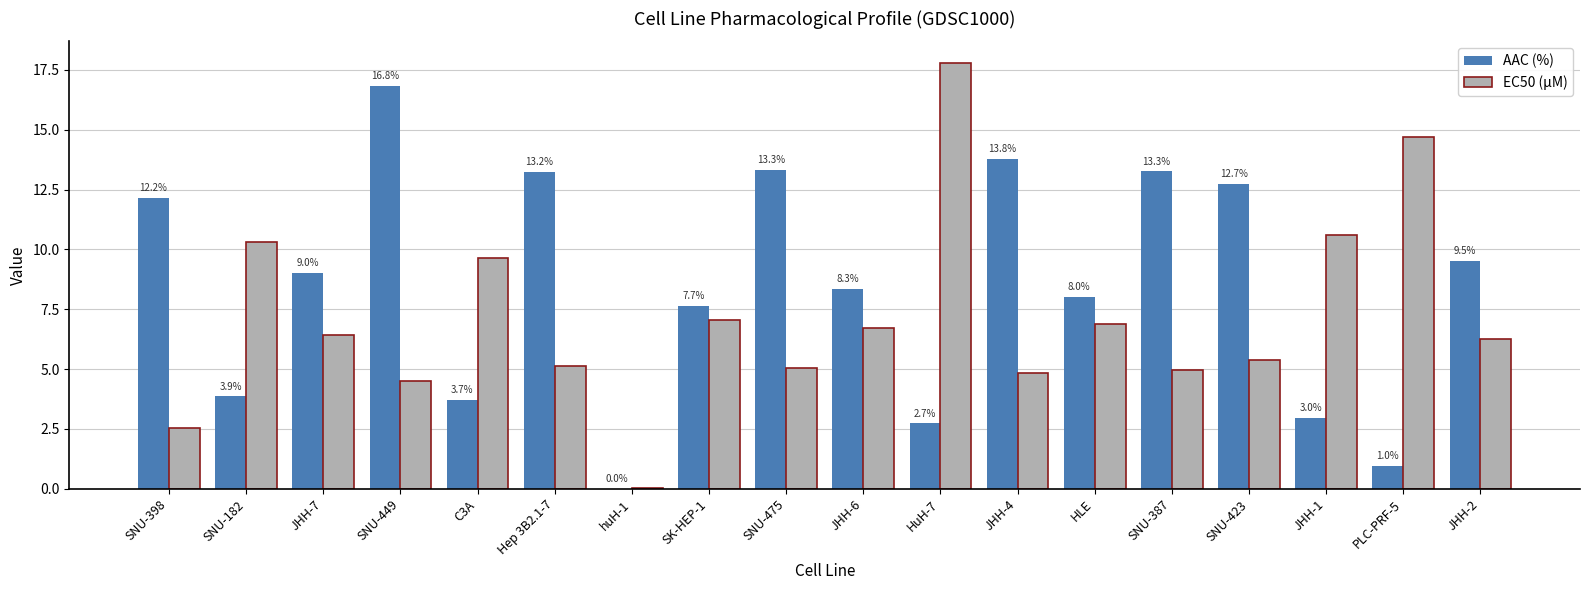

What are all the series names shown in the legend?

AAC (%), EC50 (µM)